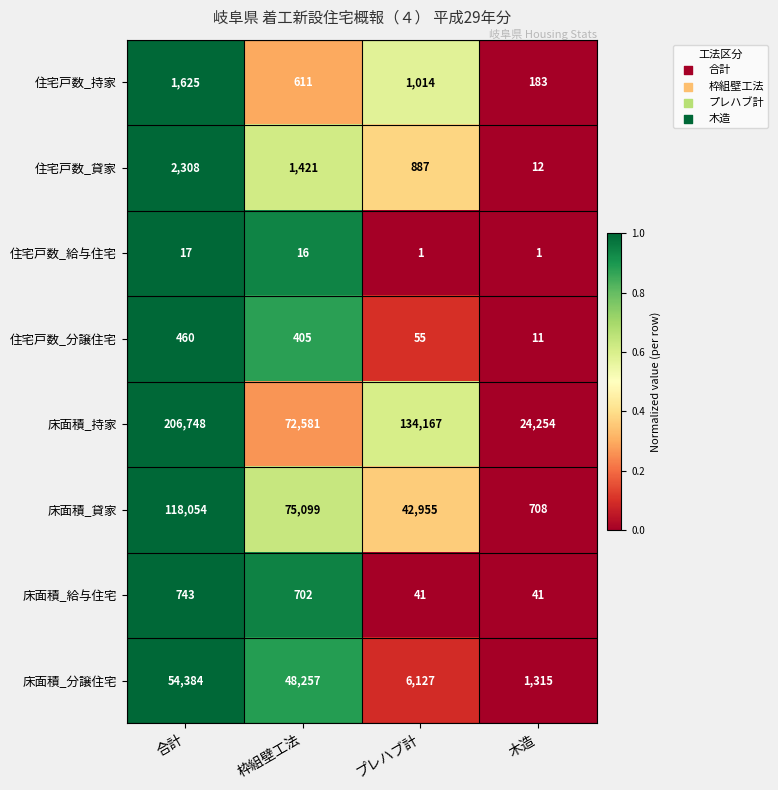

At which category is the sum across all series the highest?

合計